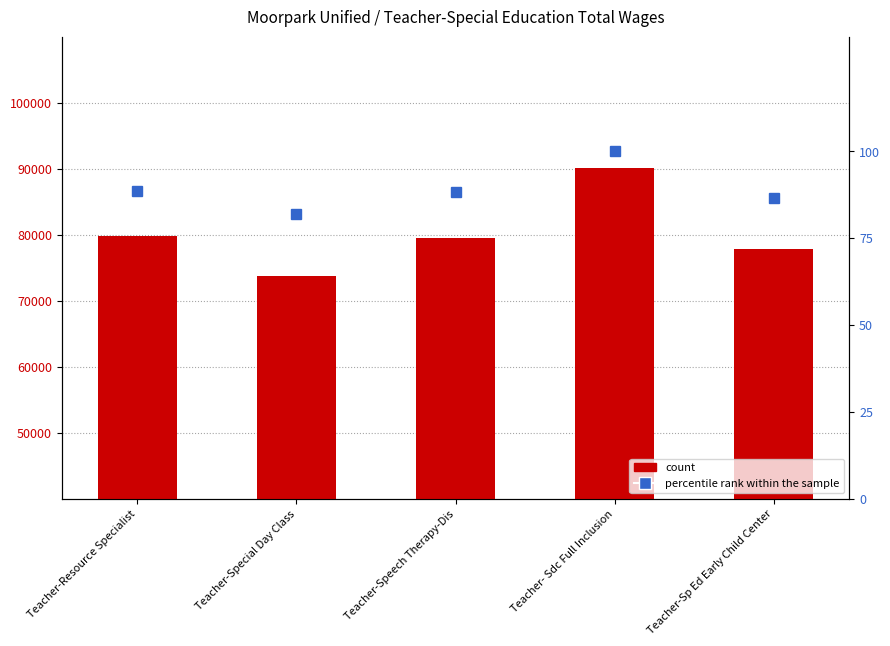

What is the sum of all count values?

401025.8